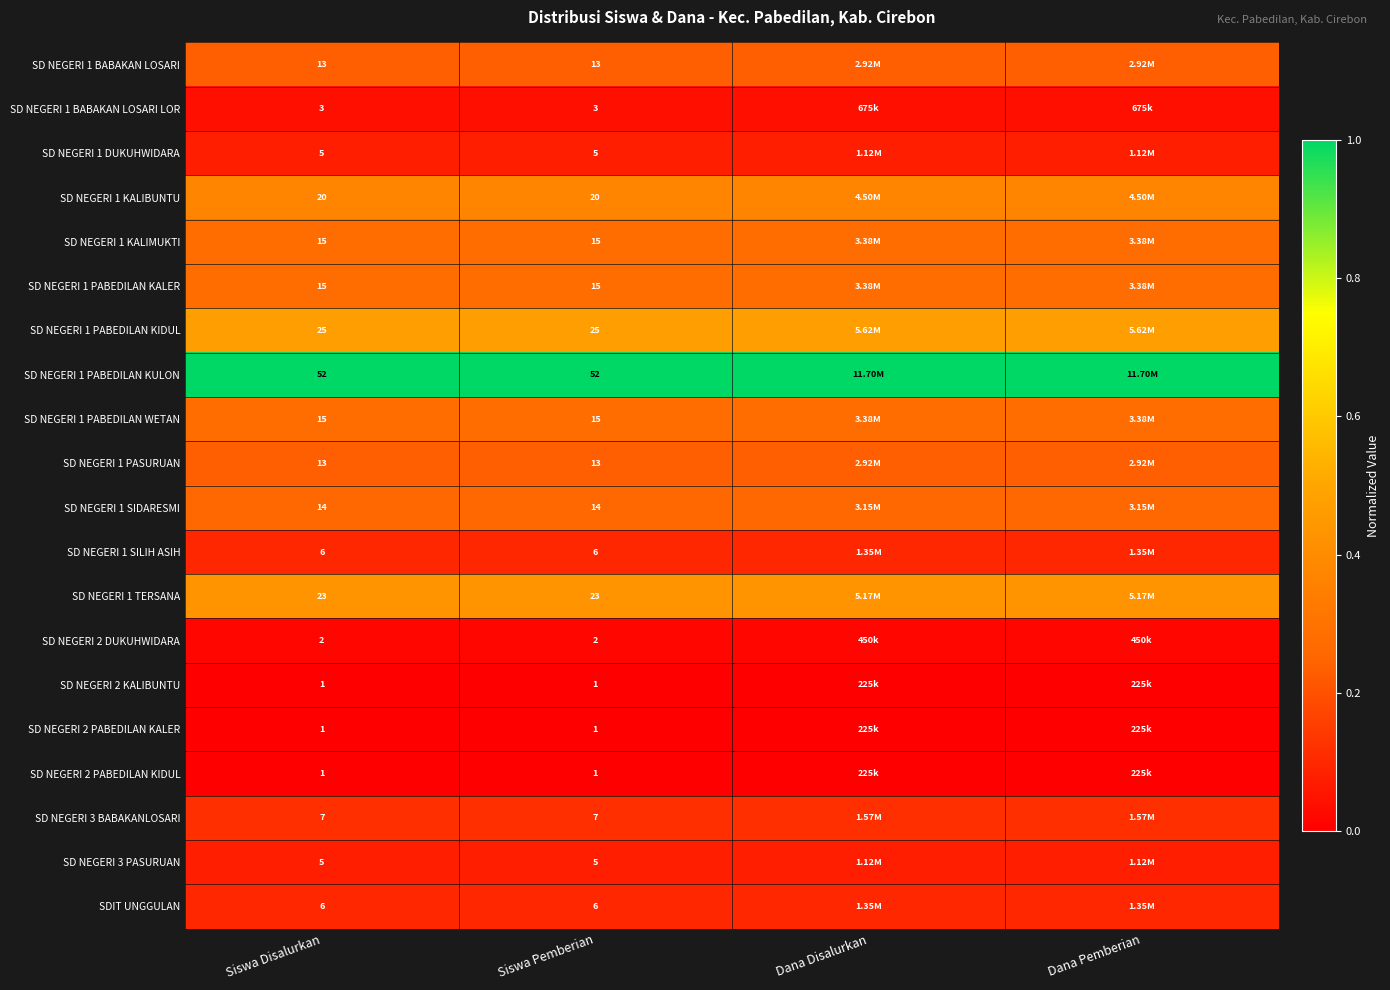

Is it true that SD NEGERI 1 SIDARESMI equals 0.3 at Siswa Pemberian?

False